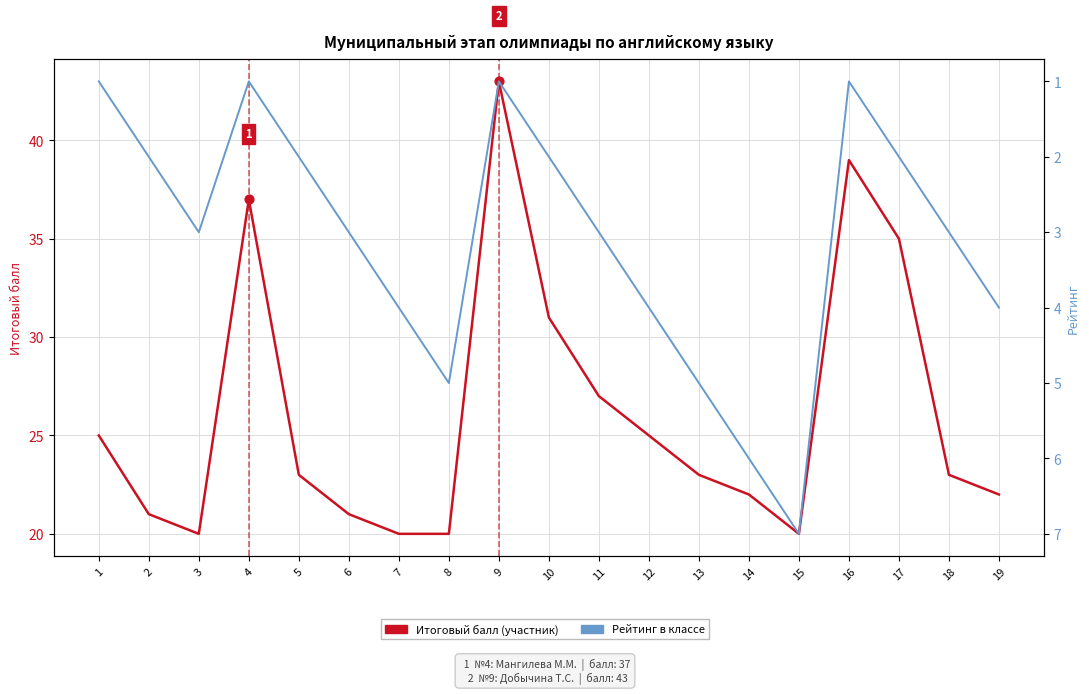

At how many categories does at least one series exceed 11?

19